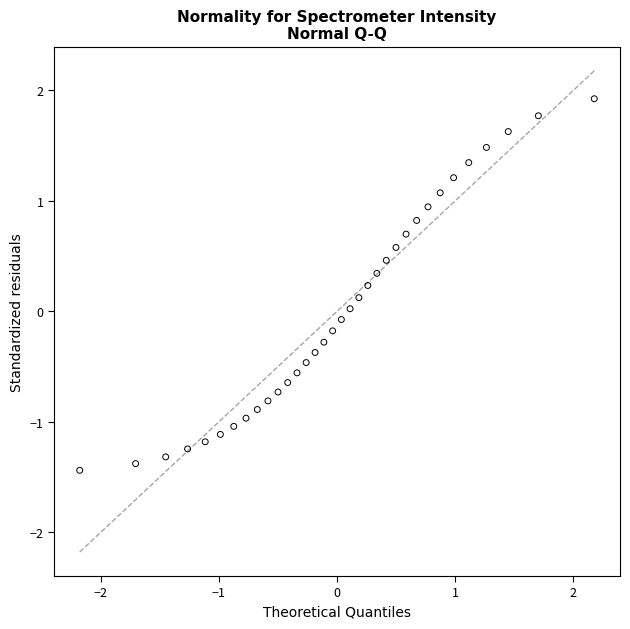

What is the range of X values (max minus min)?

4.4